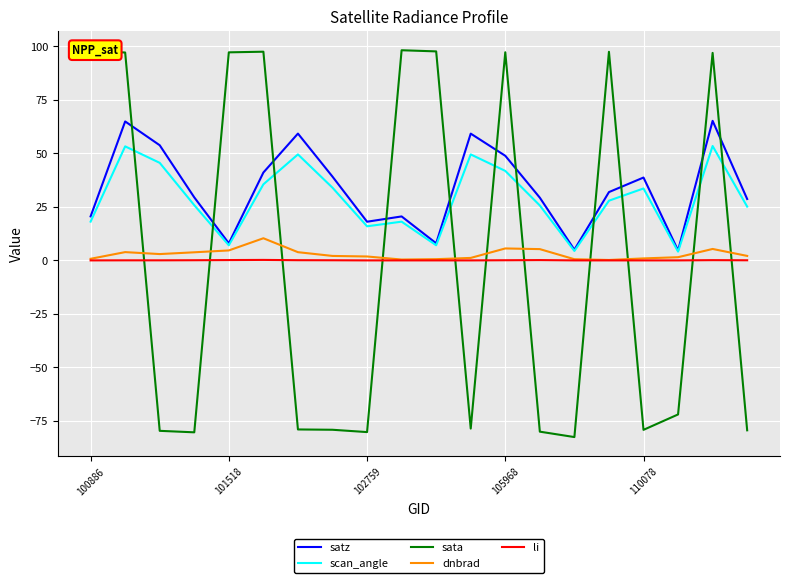

What is the greatest value displayed?

98.2